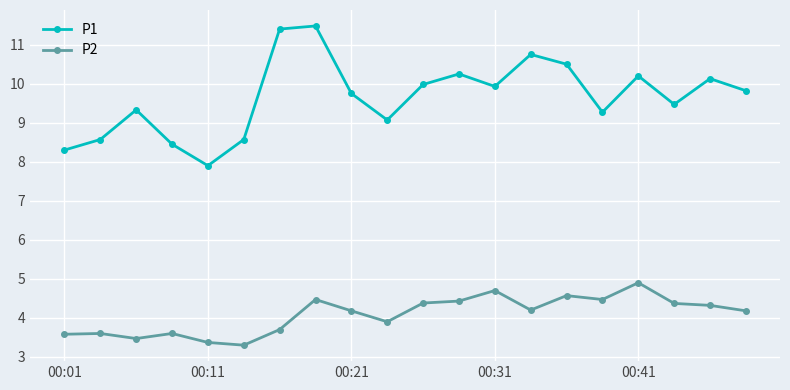

How many interior local valleys does the P1 series have?

5